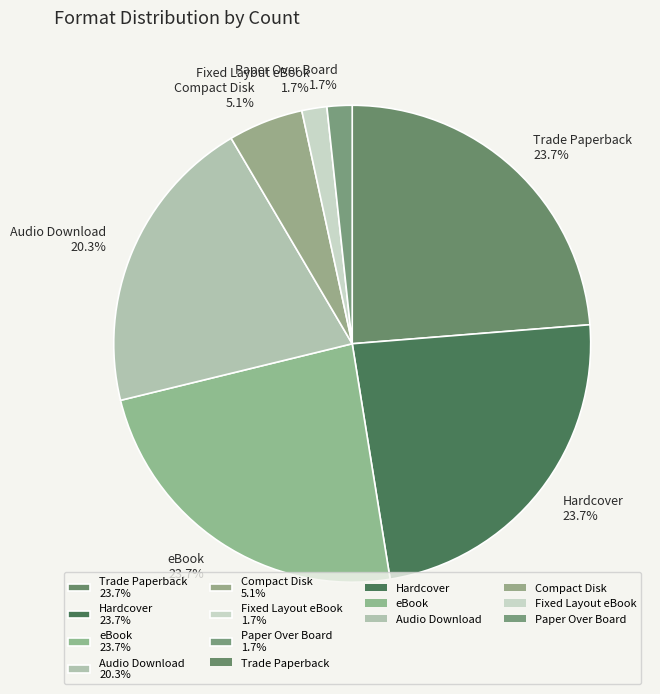

What percentage is NOT represented by Hardcover?

76.3%